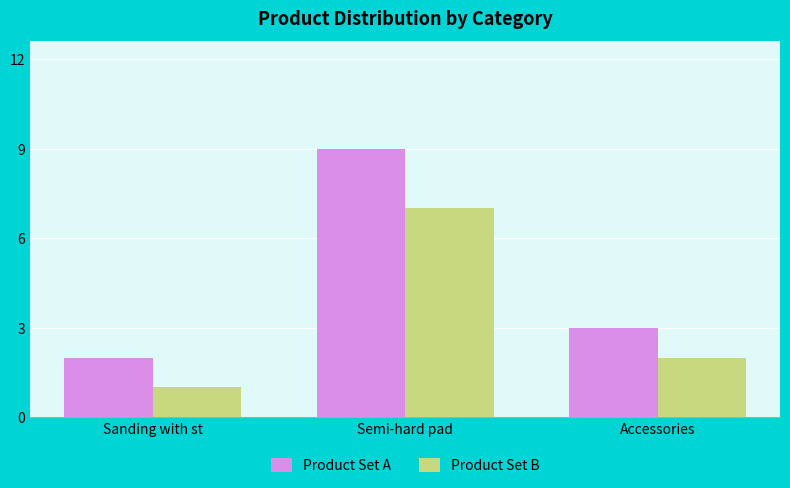

Which category has the lowest value in the Product Set A series?

Sanding with st